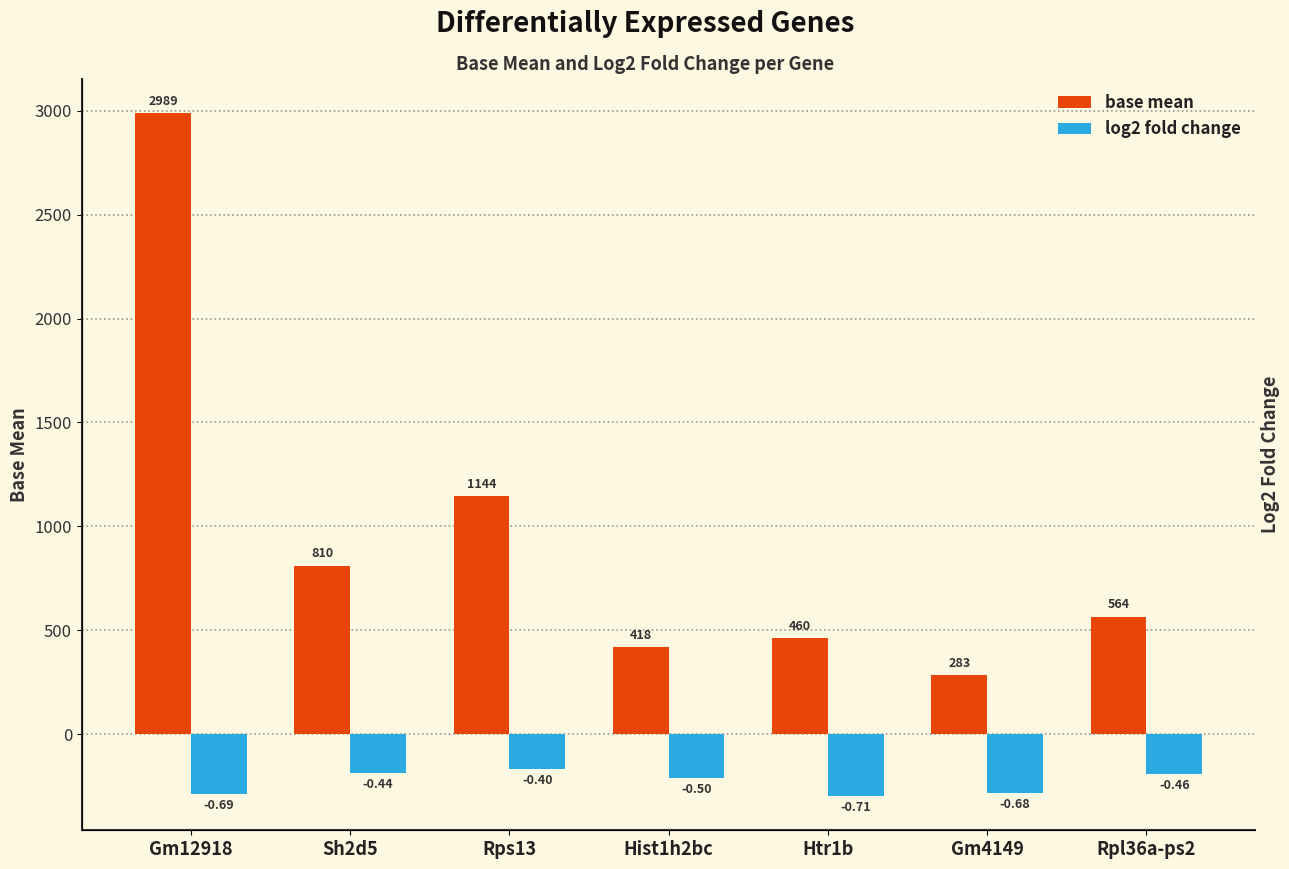

Which series has the largest range (max minus min)?

base mean